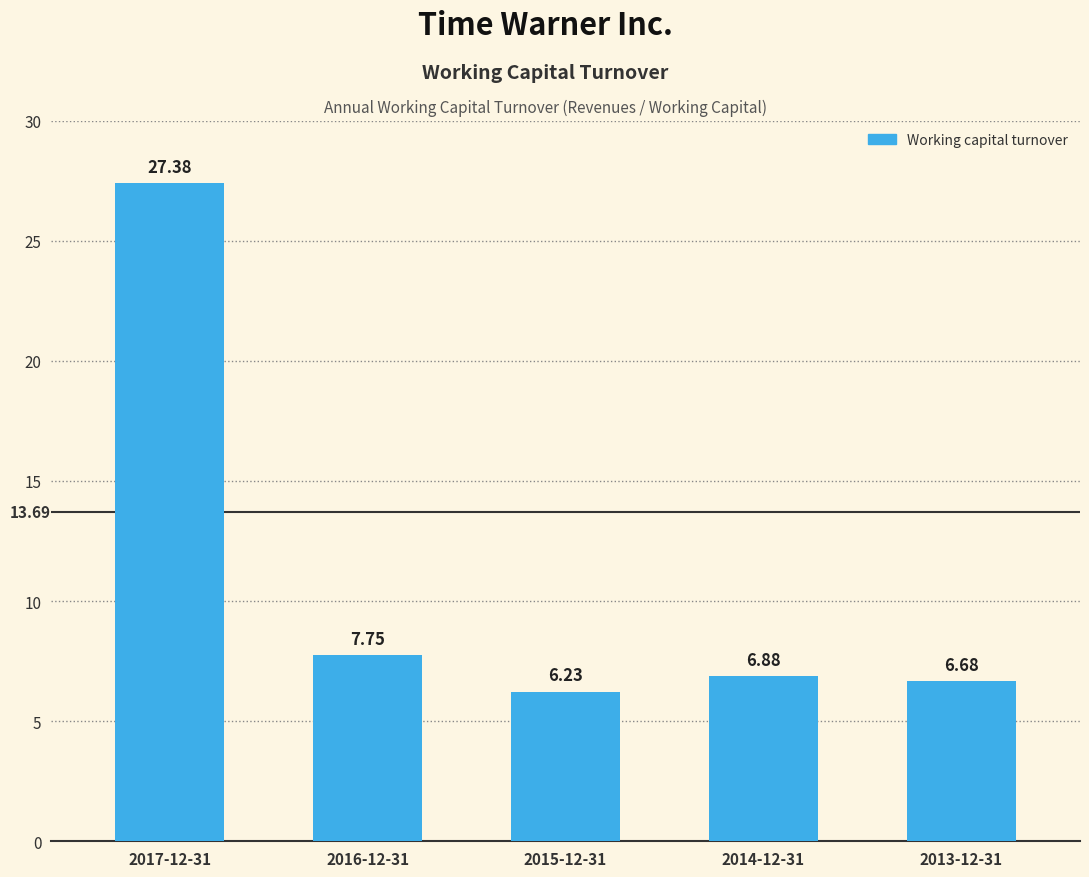

What is the label of the 5th bar from the left?

2013-12-31